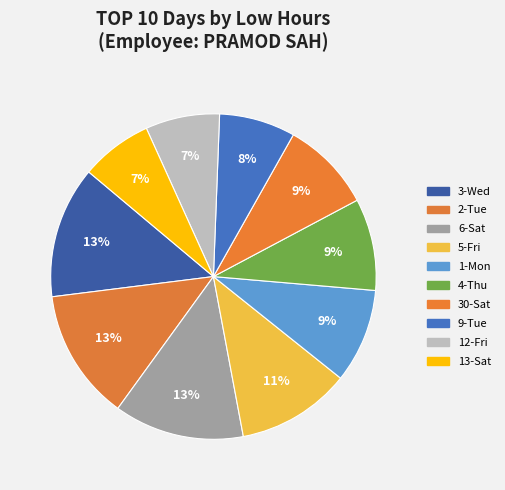

Between 30-Sat and 5-Fri, which is larger?

5-Fri